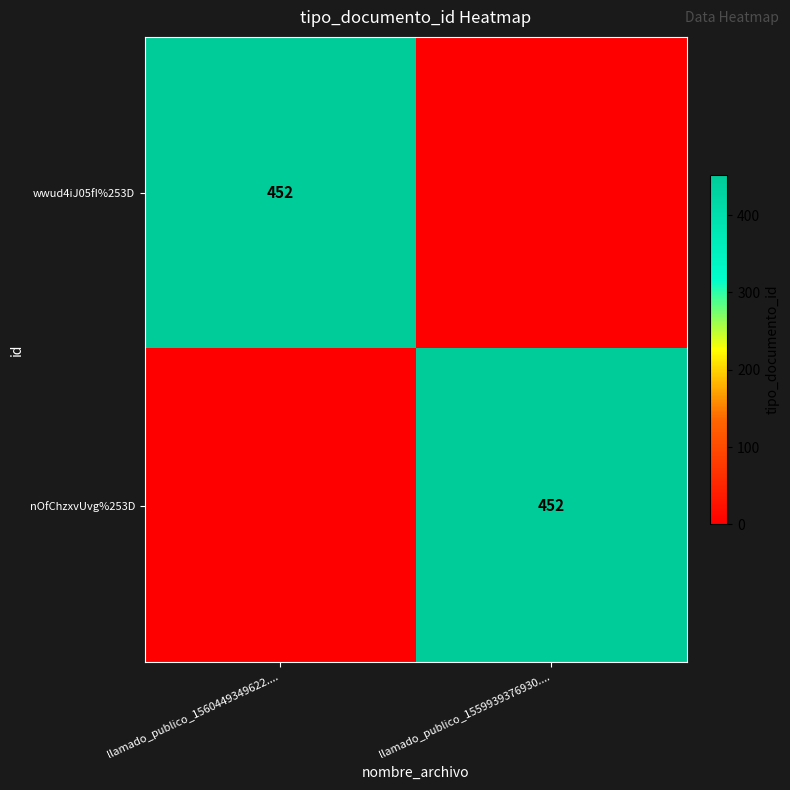

True or false: wwud4iJ05fI%253D has a value of 452 at llamado_publico_1560449349622.....

True